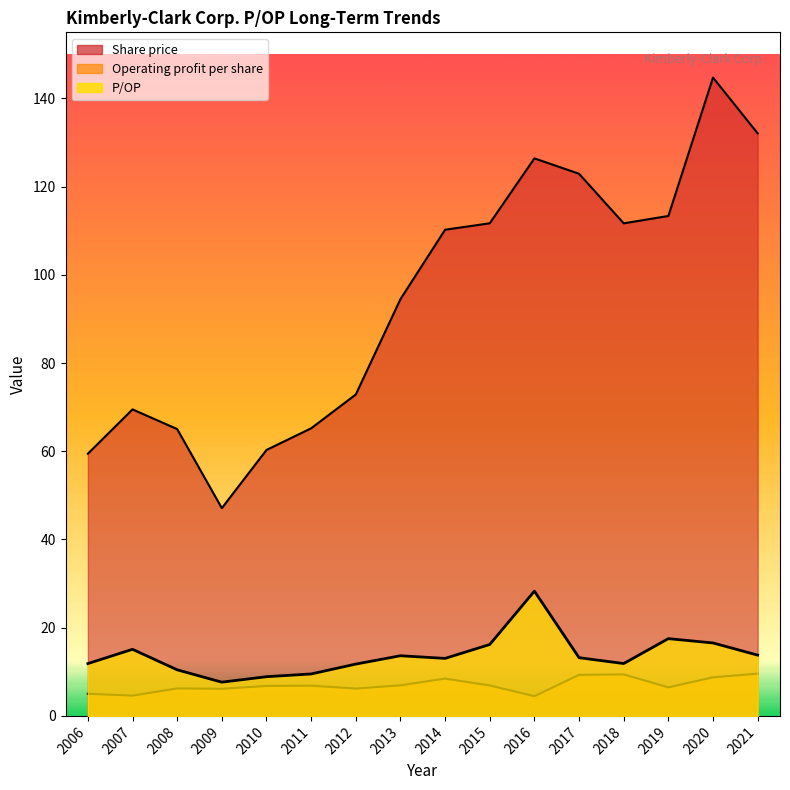

Reading right to left, what are all the values shown in this chart?

P/OP: 2006=11.9	2007=15.1	2008=10.4	2009=7.7	2010=8.9	2011=9.5	2012=11.8	2013=13.6	2014=13.0	2015=16.2	2016=28.3	2017=13.2	2018=11.9	2019=17.5	2020=16.5	2021=13.8
Share price: 2006=59.5	2007=69.5	2008=65.0	2009=47.1	2010=60.3	2011=65.2	2012=72.9	2013=94.5	2014=110.2	2015=111.7	2016=126.4	2017=122.9	2018=111.7	2019=113.4	2020=144.7	2021=132.1
Operating profit per share: 2006=5.0	2007=4.6	2008=6.2	2009=6.2	2010=6.8	2011=6.9	2012=6.2	2013=6.9	2014=8.5	2015=6.9	2016=4.5	2017=9.3	2018=9.4	2019=6.5	2020=8.8	2021=9.6